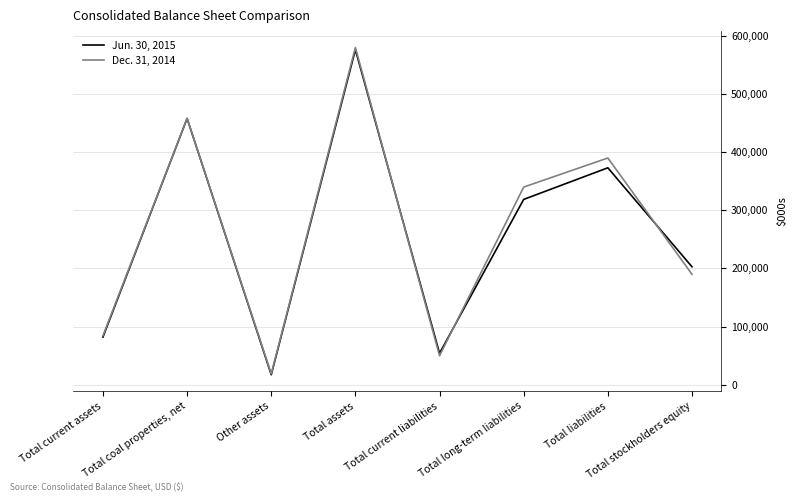

What is the difference between the Dec. 31, 2014 values at Total current assets and Other assets?

65560